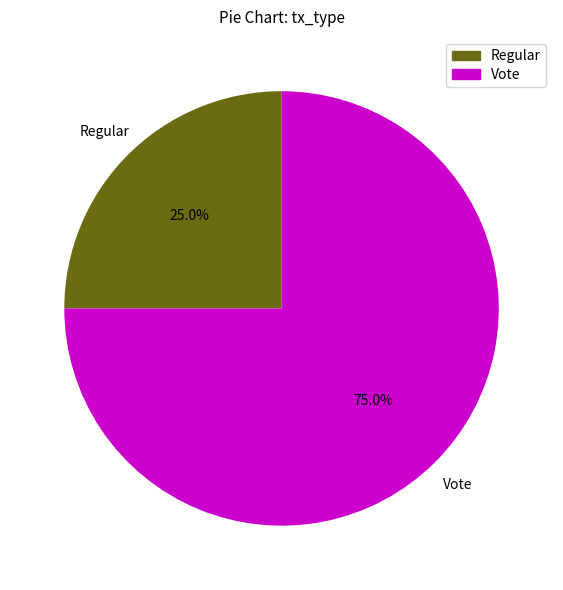

Which slice is the largest?

Vote